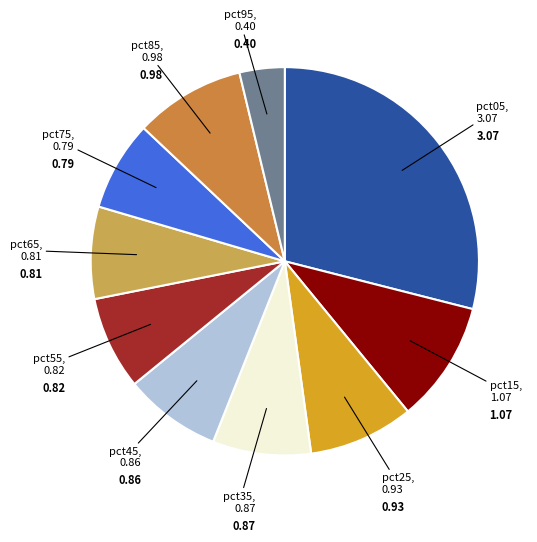

Is the sum of pct75 and pct45 greater than half?

No